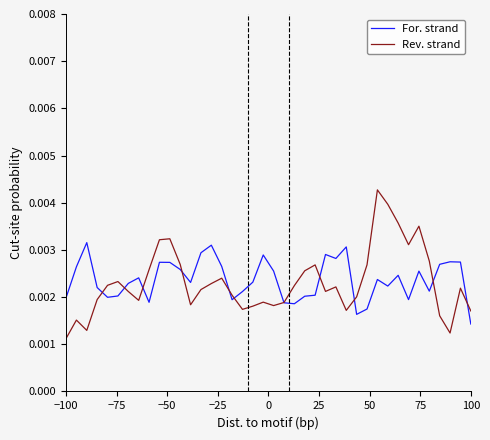

Which series has the widest spread of values?

Rev. strand